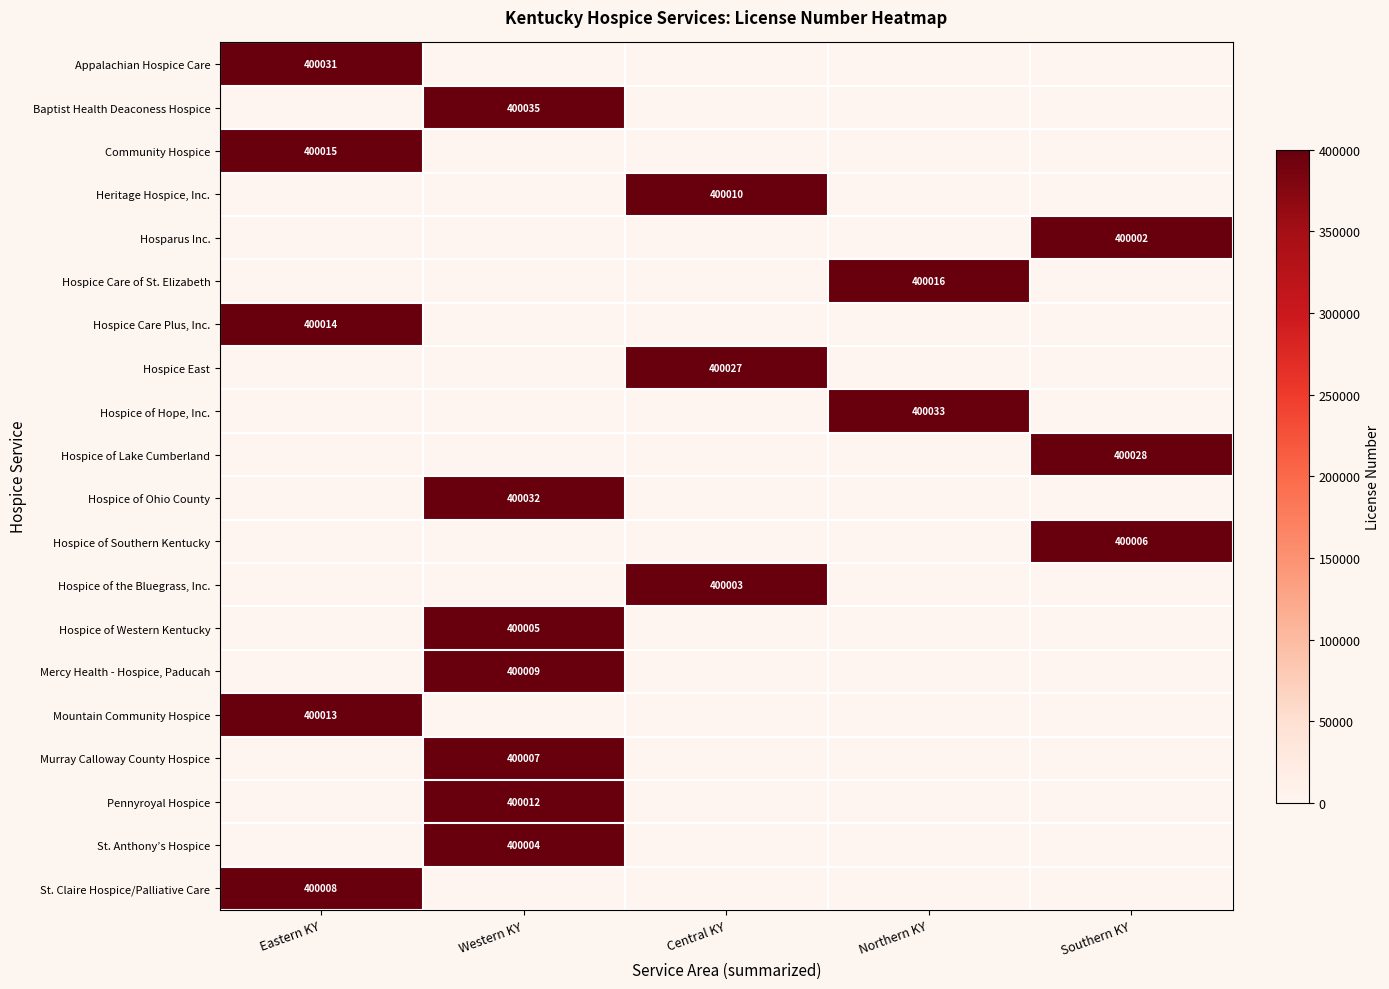

The Hosparus Inc. series shows 400002 at Southern KY. True or false?

True